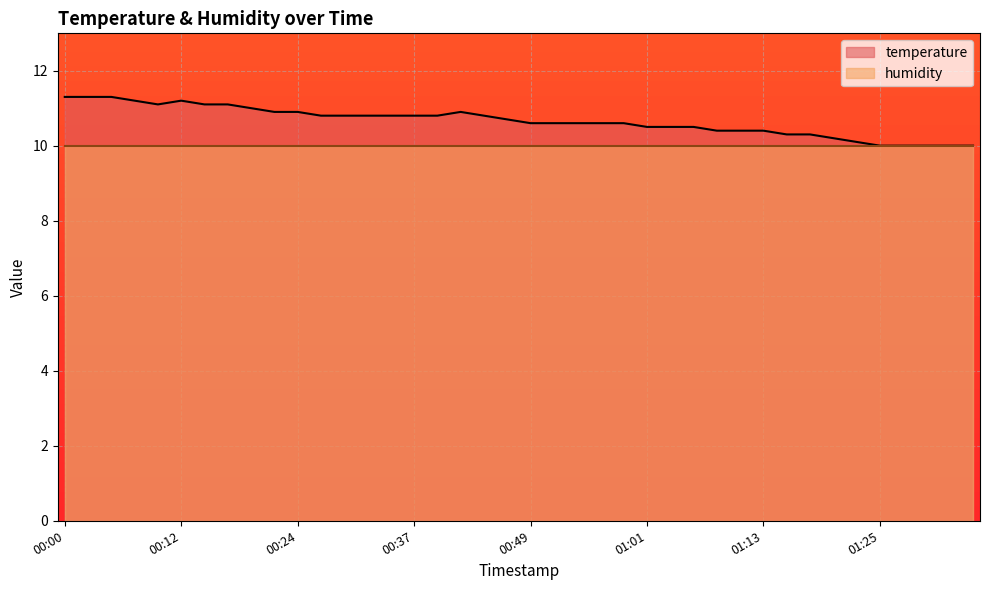

What is the sum of the values at 00:15 and 00:19?

22.1